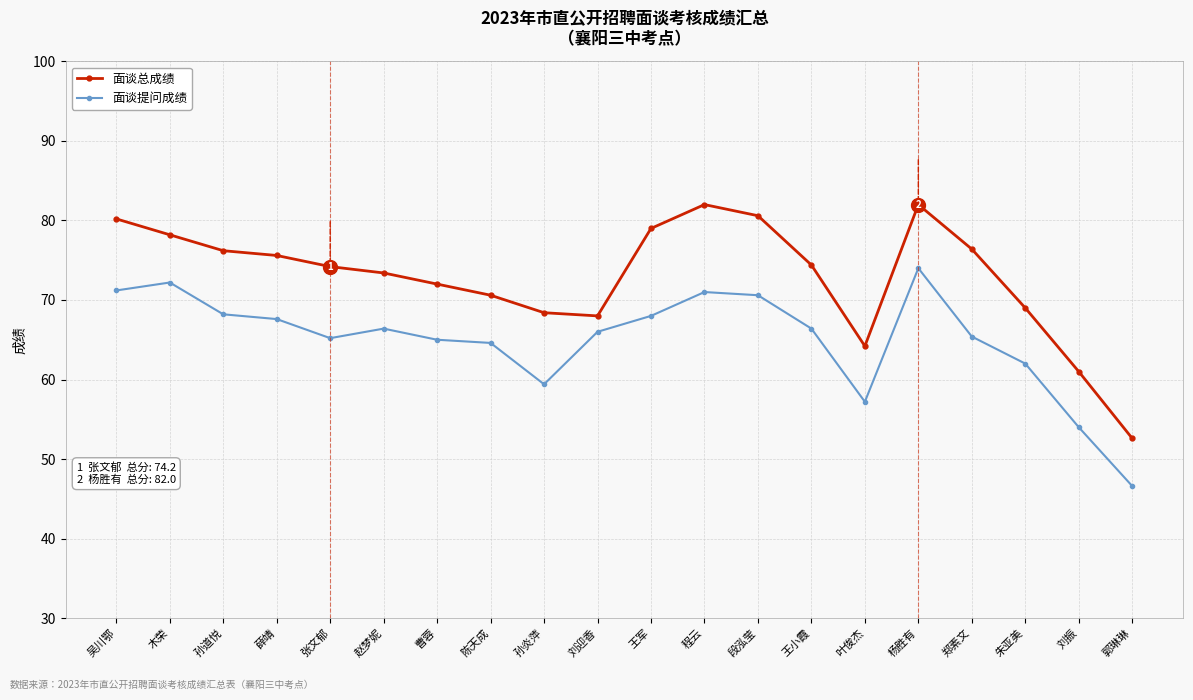

Where is the first local minimum for 面谈提问成绩?

张文郁